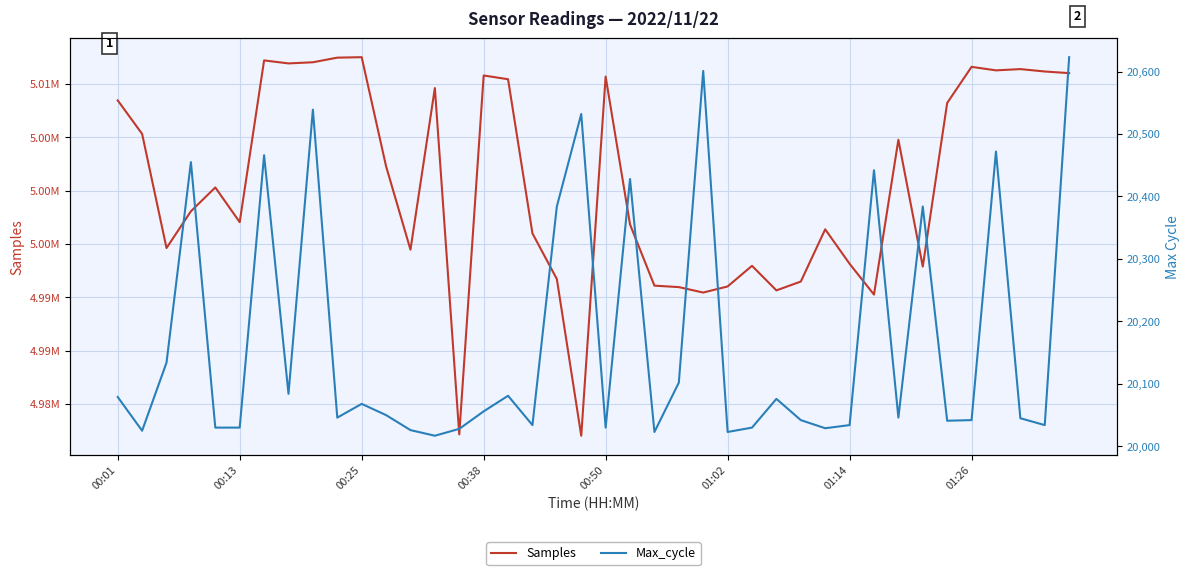

What is the sum of all Max_cycle values?

806711